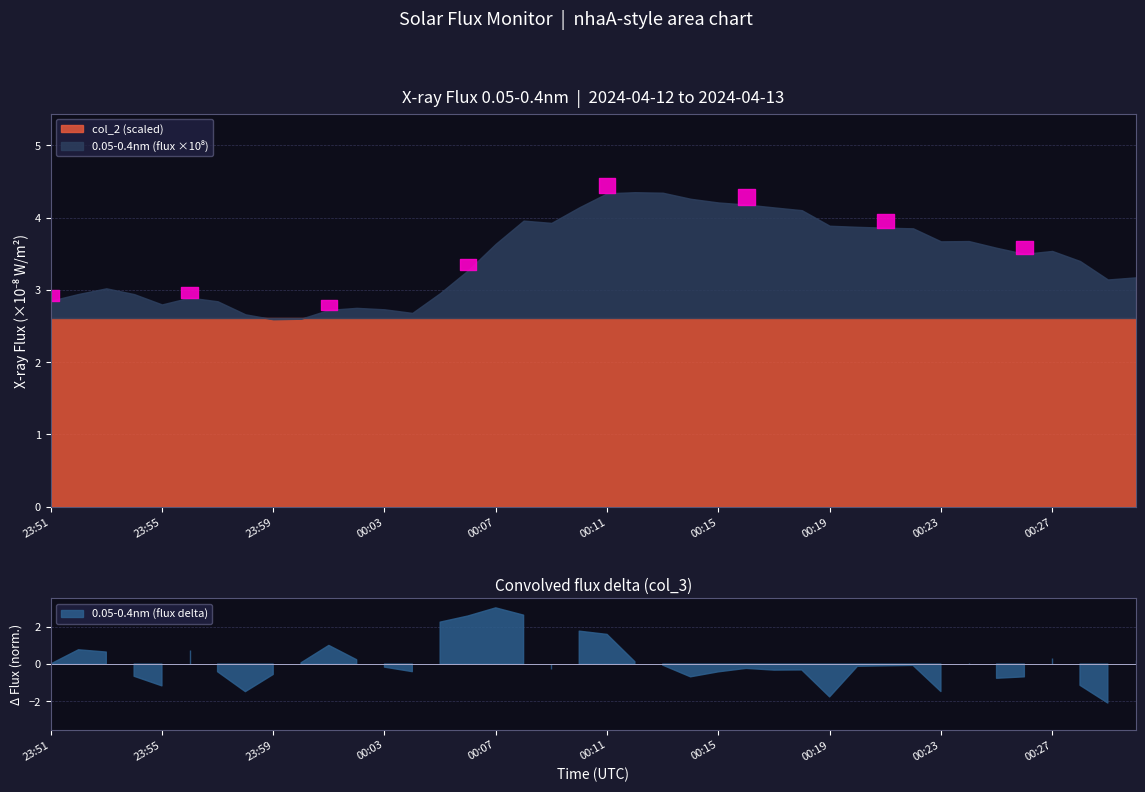

How many data points does each series have?

40